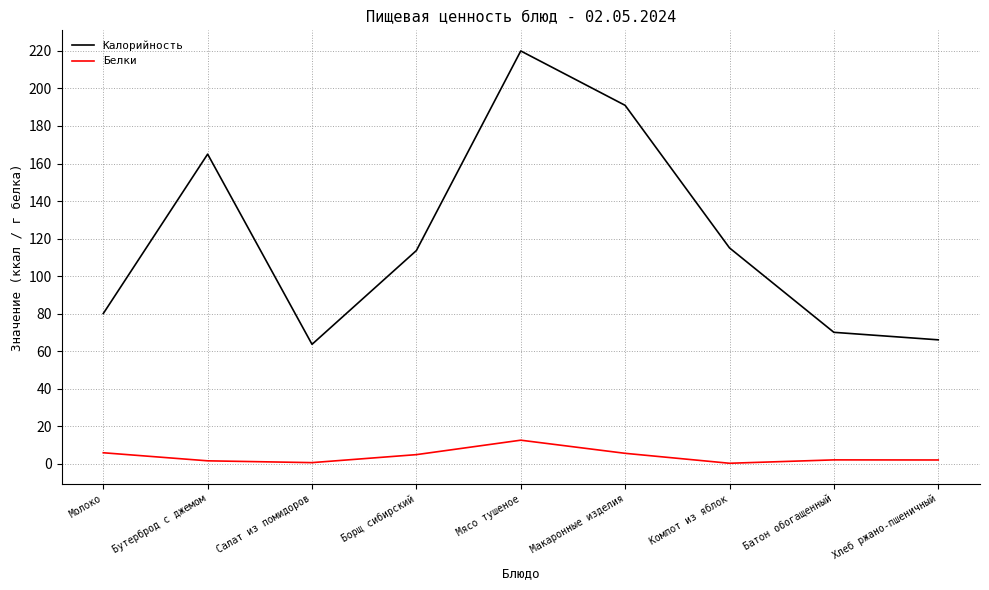

Where does the Белки series first go above 2?

Молоко